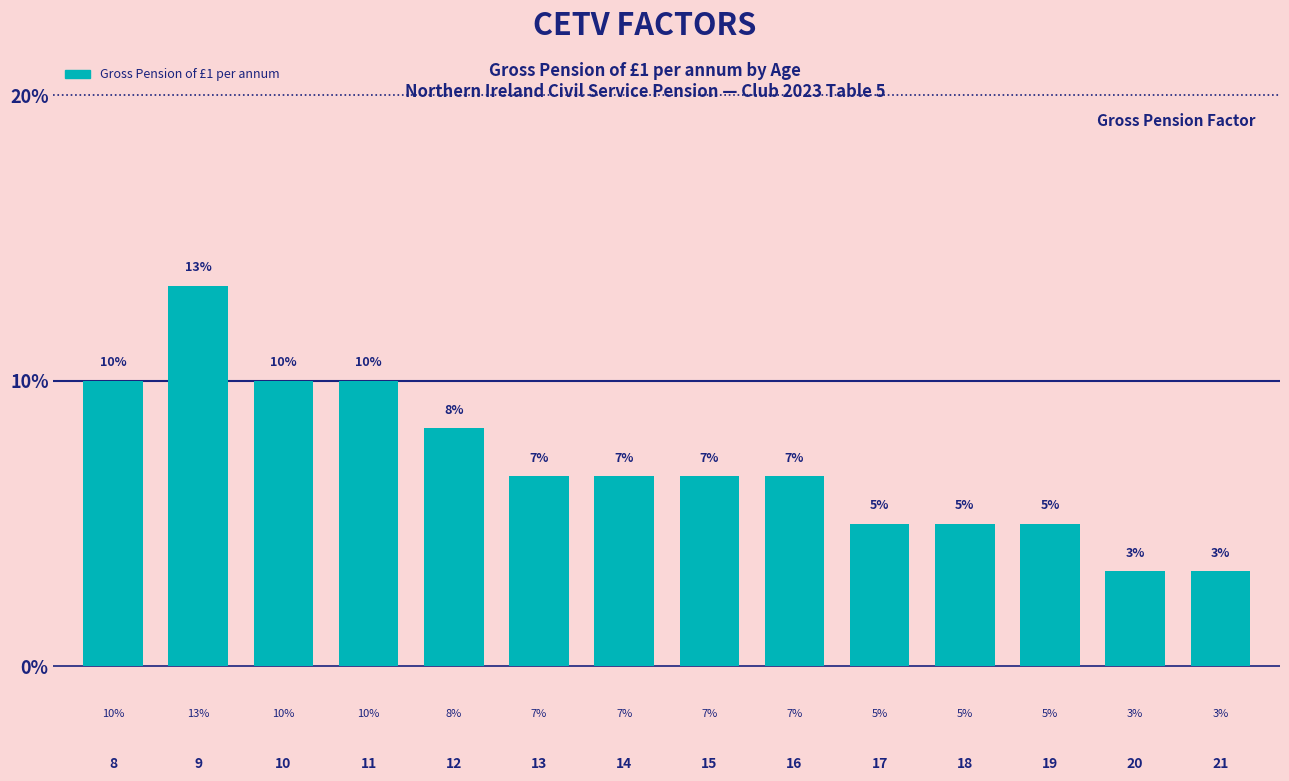

Are the bars horizontal?

No